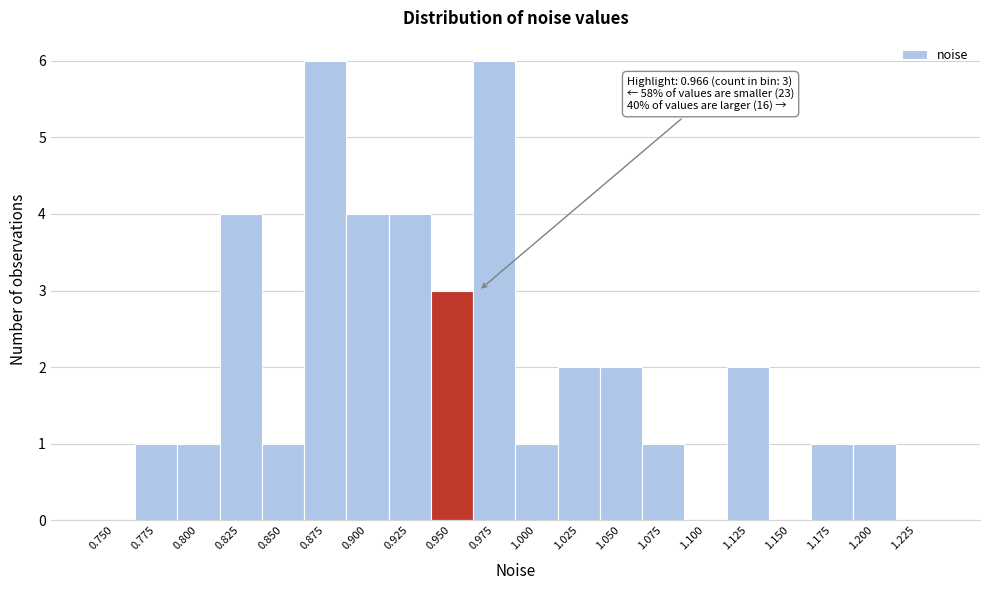

Reading right to left, list all the values displayed in this chart.

1.225=0	1.200=1	1.175=1	1.150=0	1.125=2	1.100=0	1.075=1	1.050=2	1.025=2	1.000=1	0.975=6	0.950=3	0.925=4	0.900=4	0.875=6	0.850=1	0.825=4	0.800=1	0.775=1	0.750=0